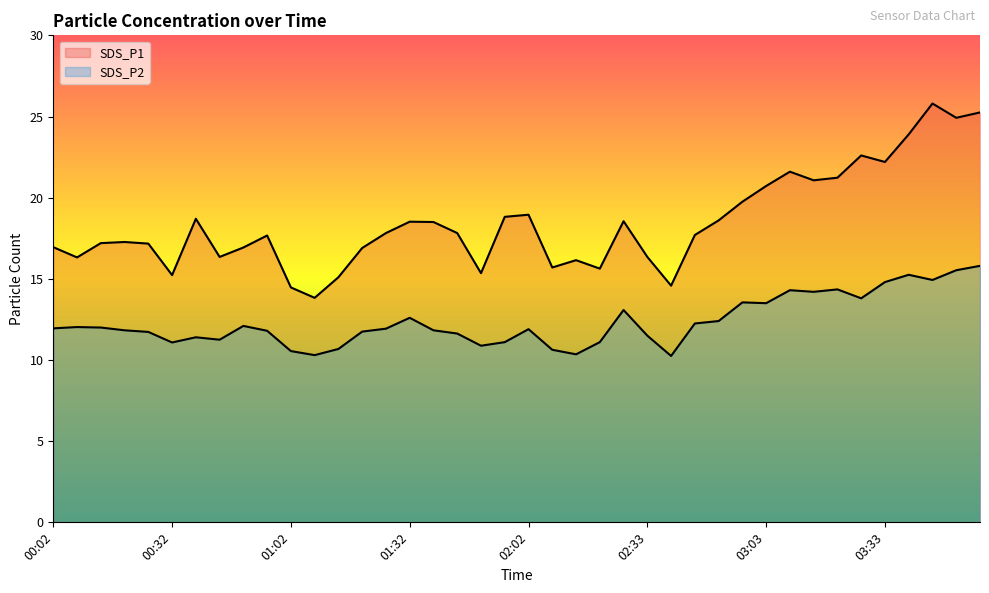

Rank the series at 03:03 from lowest to highest value.

SDS_P2, SDS_P1